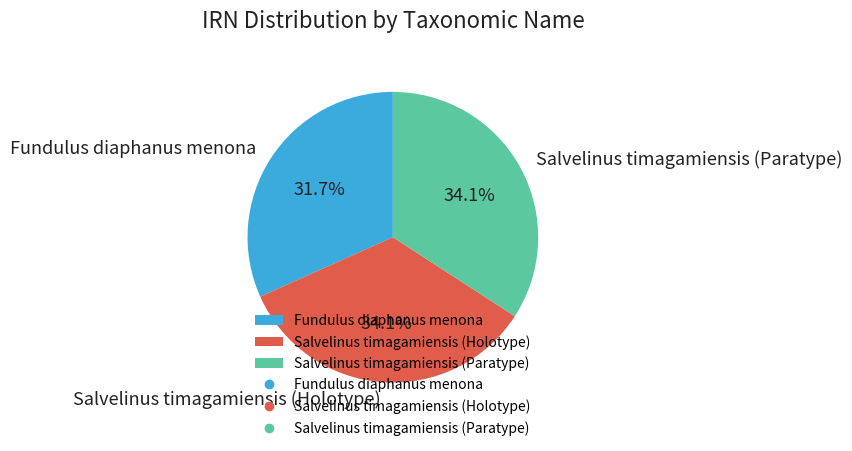

How much of the chart is everything except Fundulus diaphanus menona?

68.3%